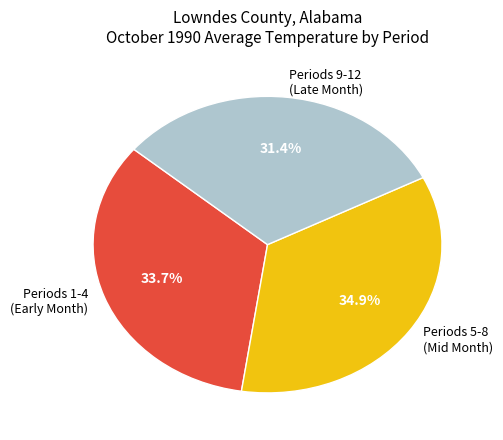

Rank the categories by value from lowest to highest.

Periods 9-12 (Late Month), Periods 1-4 (Early Month), Periods 5-8 (Mid Month)